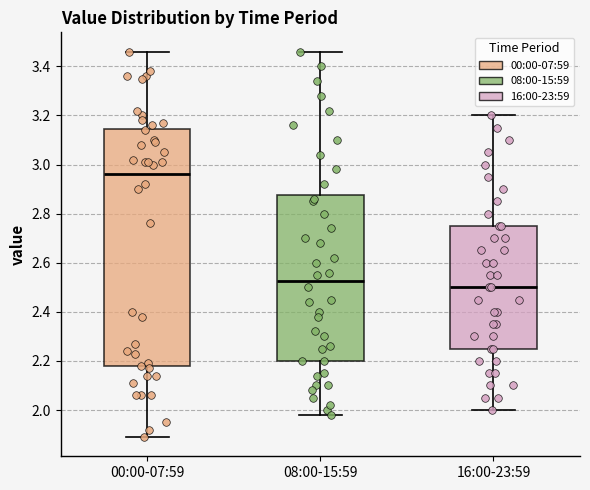

Where is the lower edge of the box for 16:00-23:59 on the y-axis? The values are not printed on the chart, so give them approximately, as read against the axis.

2.26